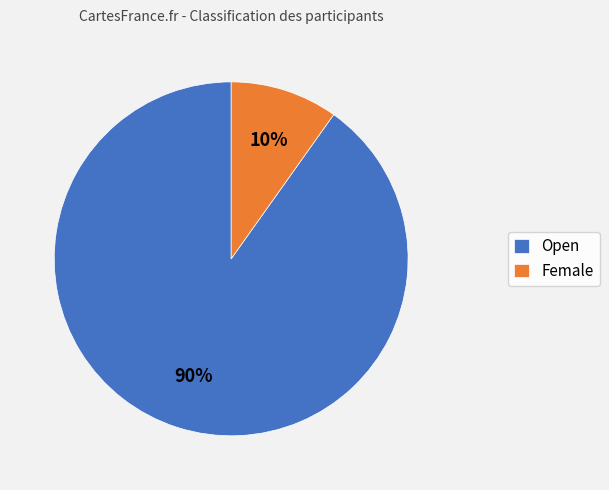

The Female slice represents 1% of the pie. True or false?

False